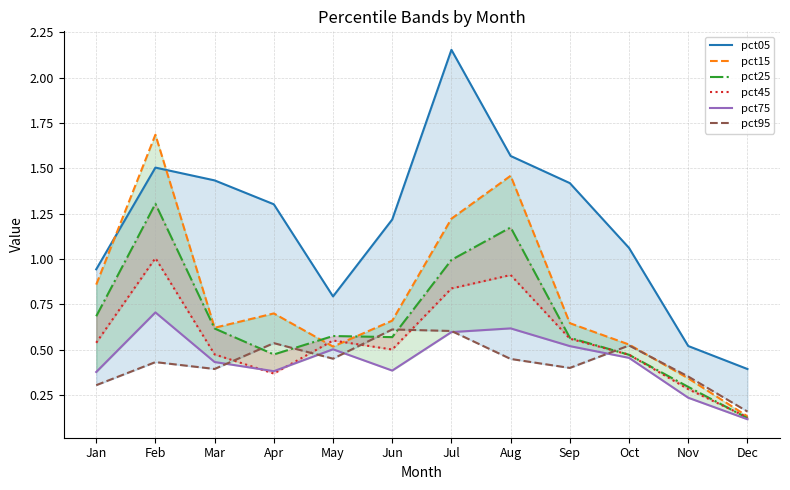

Which series ends up on top after the final intersection of pct75 and pct45?

pct45